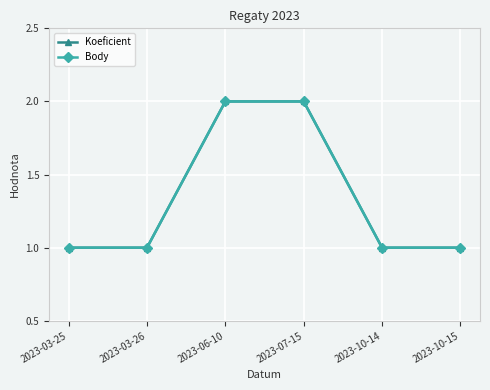

True or false: Body has a value of 1 at 2023-06-10.

False